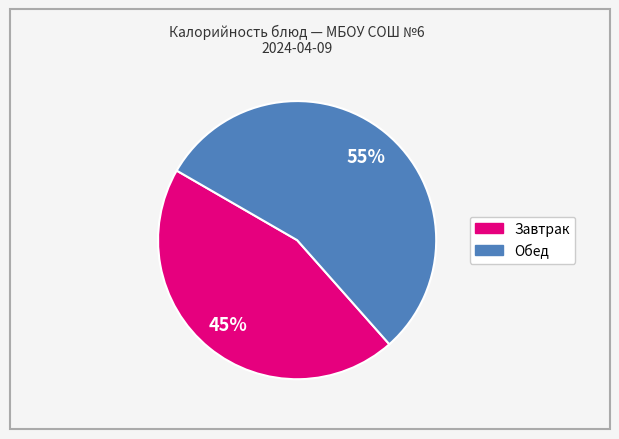

Does any single category account for the majority?

Yes